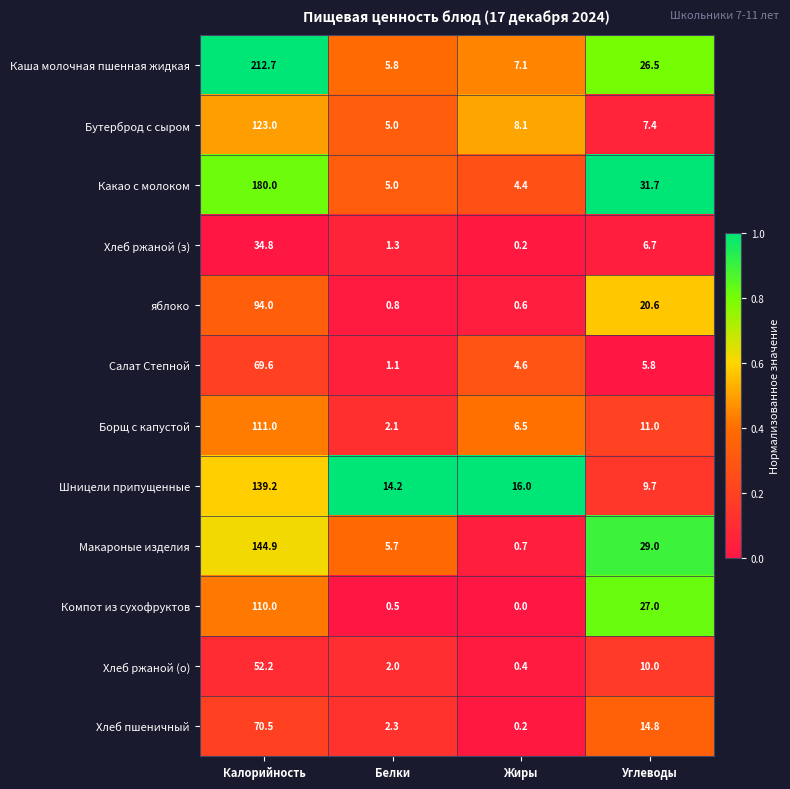

Rank the series by their maximum value, from lowest to highest.

Хлеб ржаной (з), Хлеб ржаной (о), Салат Степной, Хлеб пшеничный, яблоко, Компот из сухофруктов, Борщ с капустой, Бутерброд с сыром, Шницели припущенные, Макароные изделия, Какао с молоком, Каша молочная пшенная жидкая